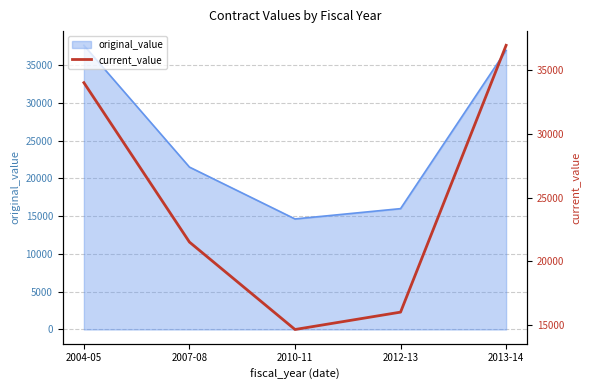

List the labels in order of value, largest first.

2013-14, 2004-05, 2007-08, 2012-13, 2010-11